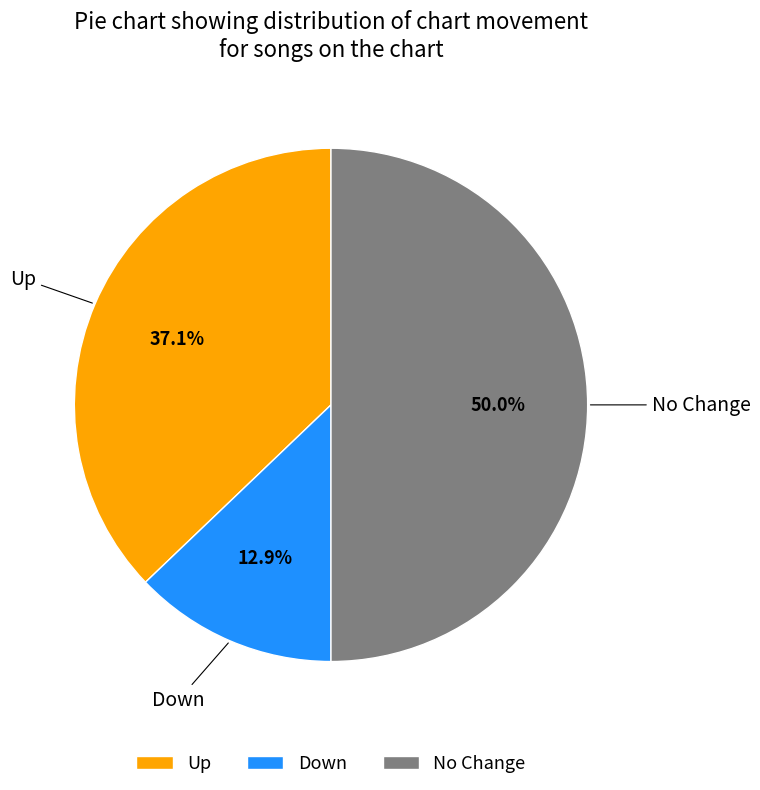

What percentage is NOT represented by Down?

87.1%